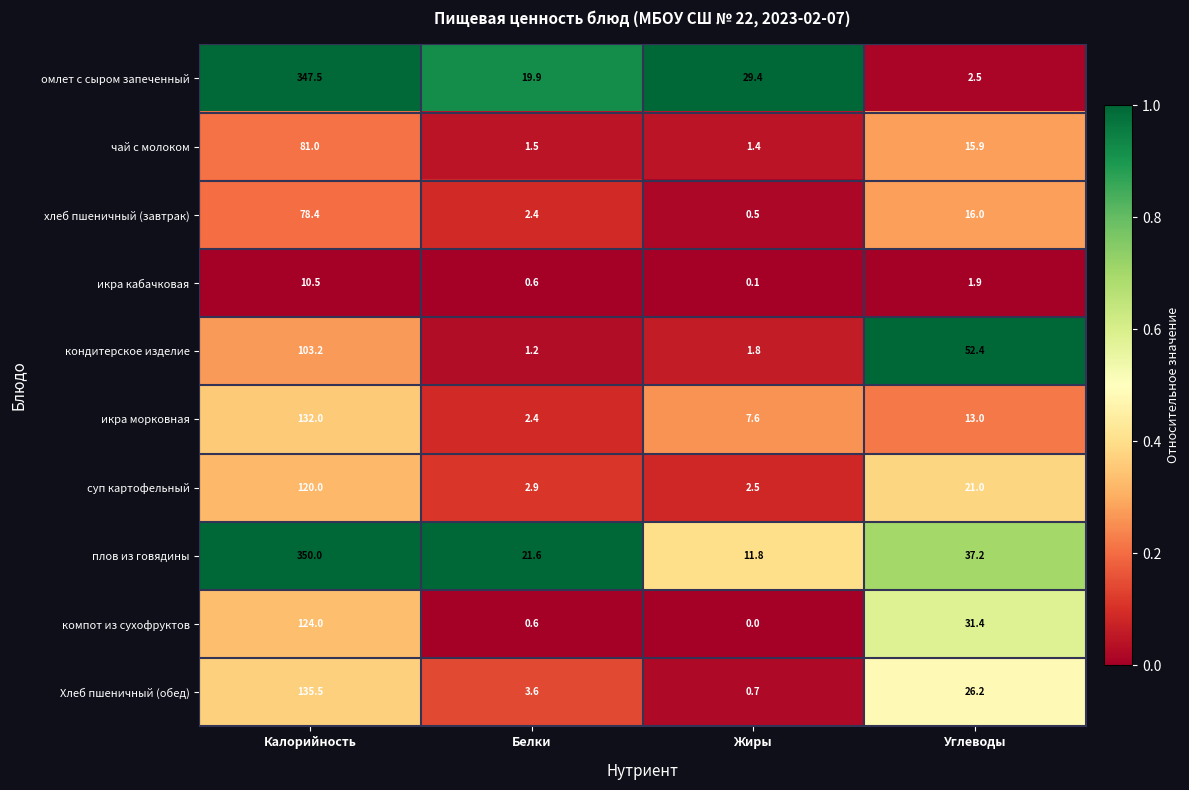

True or false: Хлеб пшеничный (обед) has a value of 3.6 at Белки.

True